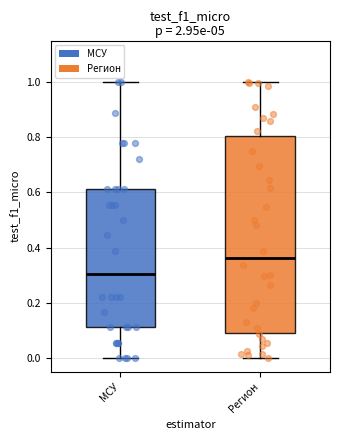

Reading left to right, read every box against the y-axis: the position of its median line, the range the box covers, and the ends of its whiskers. The values are not printed on the chart, so give them approximately, as read against the axis.

МСУ: median 0.30, box 0.12 to 0.62, whiskers 0.00 to 1.00
Регион: median 0.36, box 0.10 to 0.80, whiskers 0.00 to 1.00